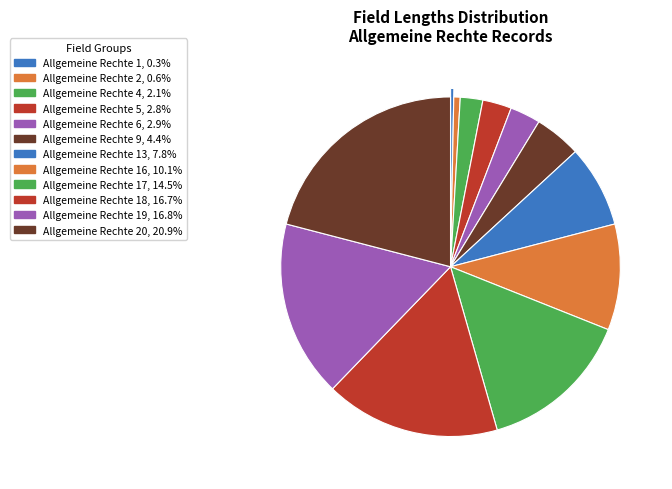

Count the number of slices in the pie.

12